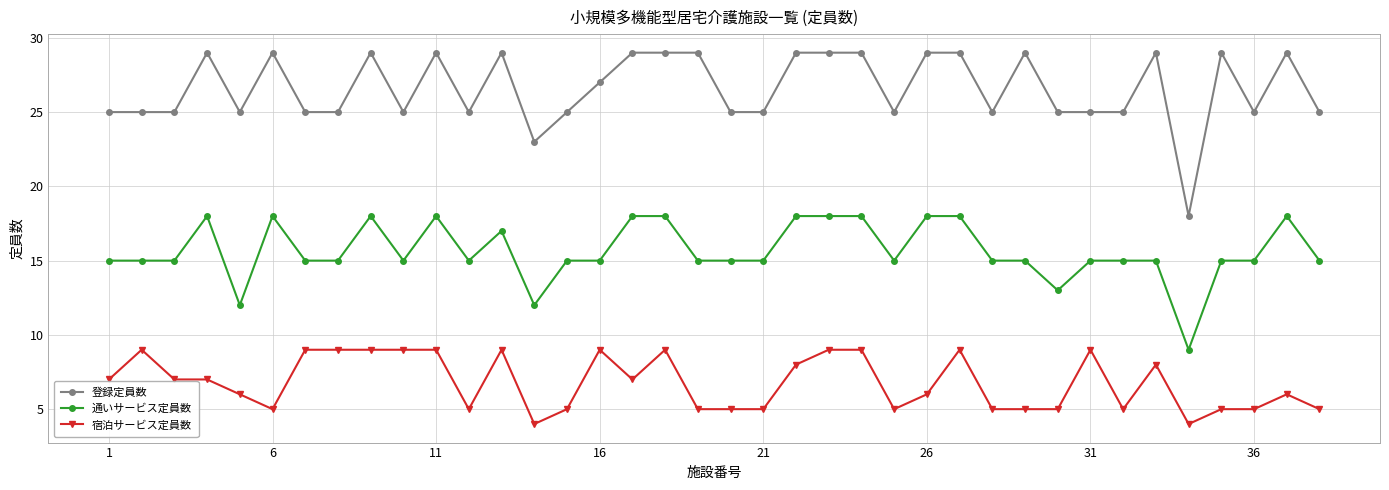

What is the value of the 通いサービス定員数 point at the 3rd from the left?

15